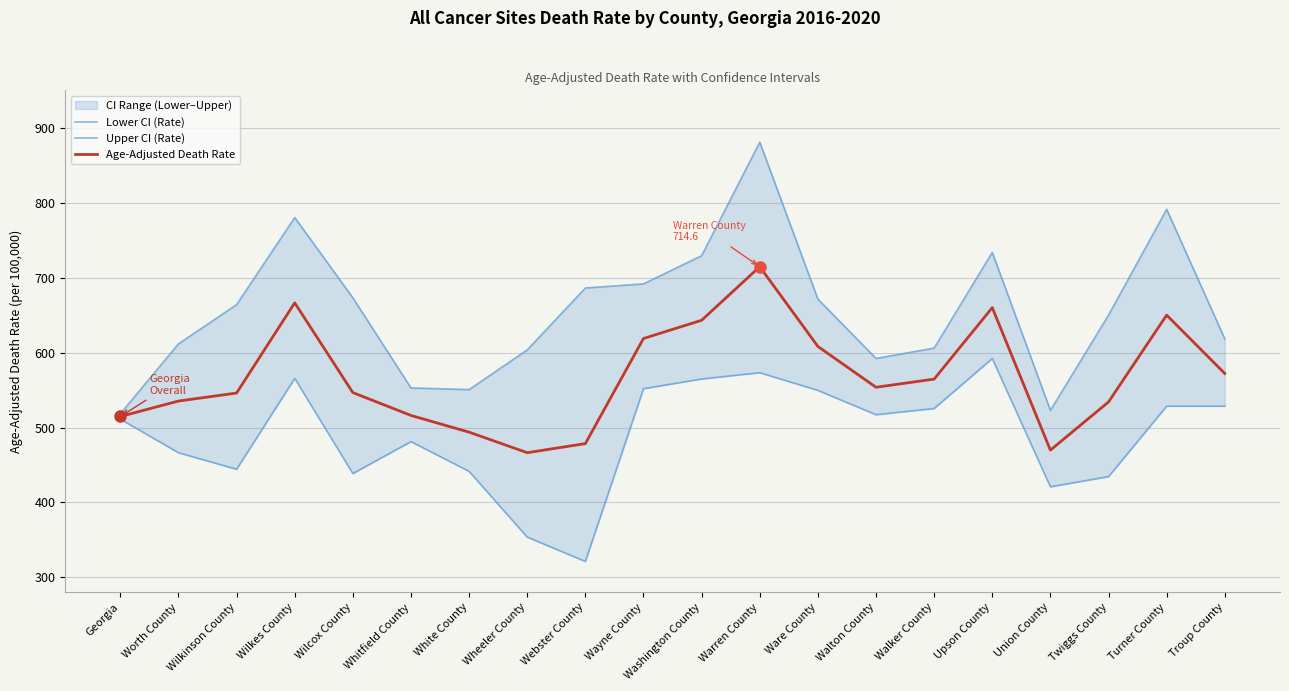

What value does the Upper CI (Rate) series have at Ware County?

671.4